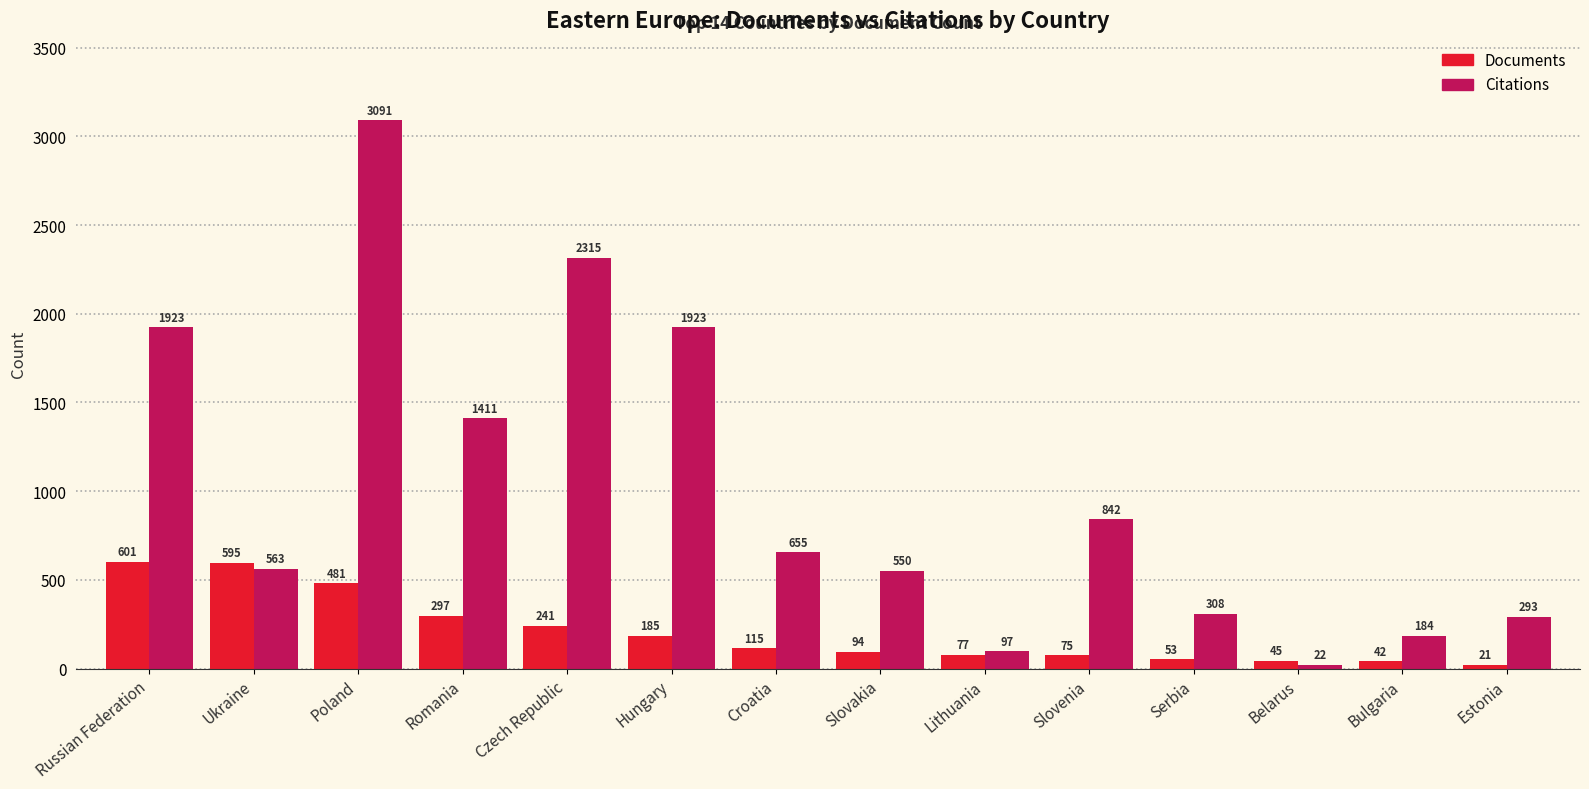

What is the total value across all series at Romania?

1708